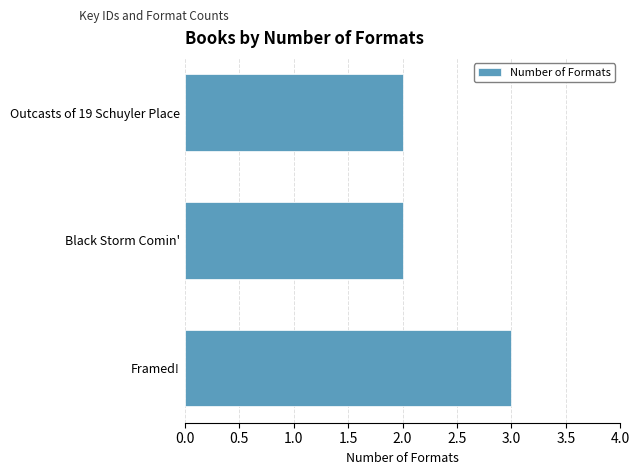

What is the ratio of the value at Black Storm Comin' to the value at Outcasts of 19 Schuyler Place?

1.0